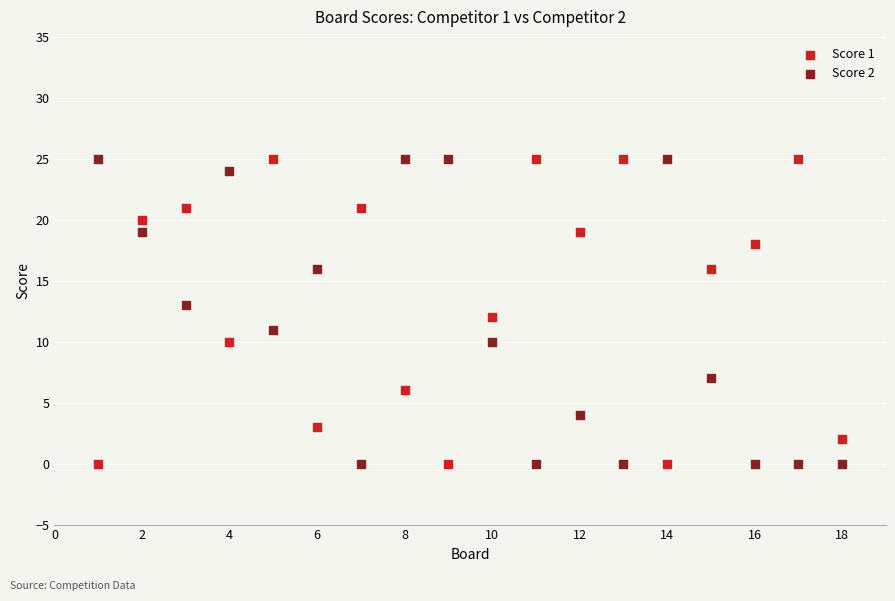

What is the X range (max minus min) for the scatter plot?

17